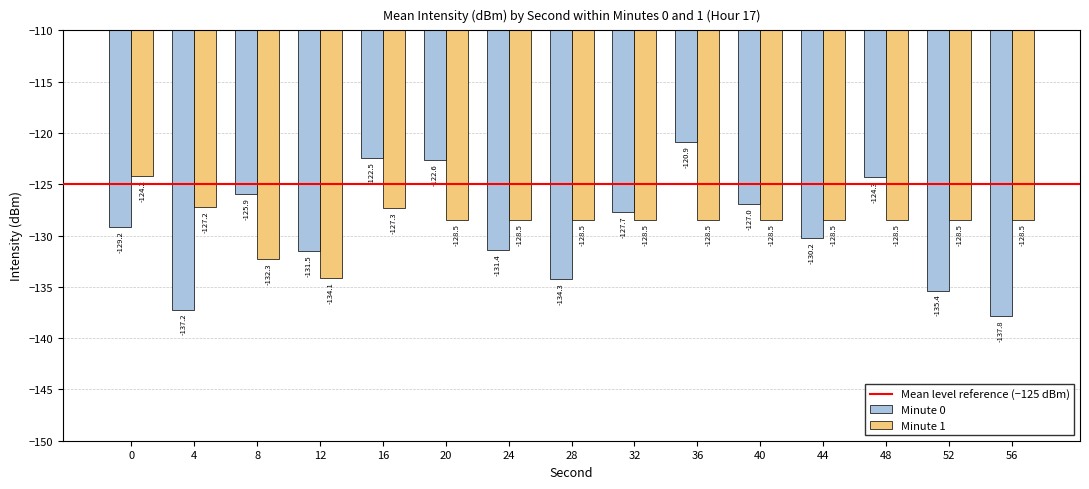

True or false: Minute 0 has a value of -214.0 at 32.

False